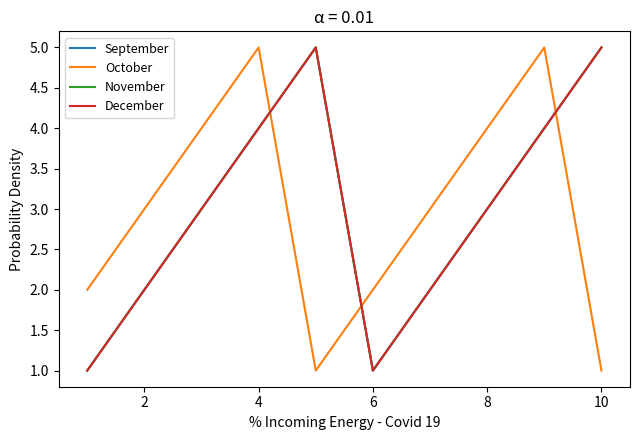

After their last crossing, which series has the higher values: November or October?

November